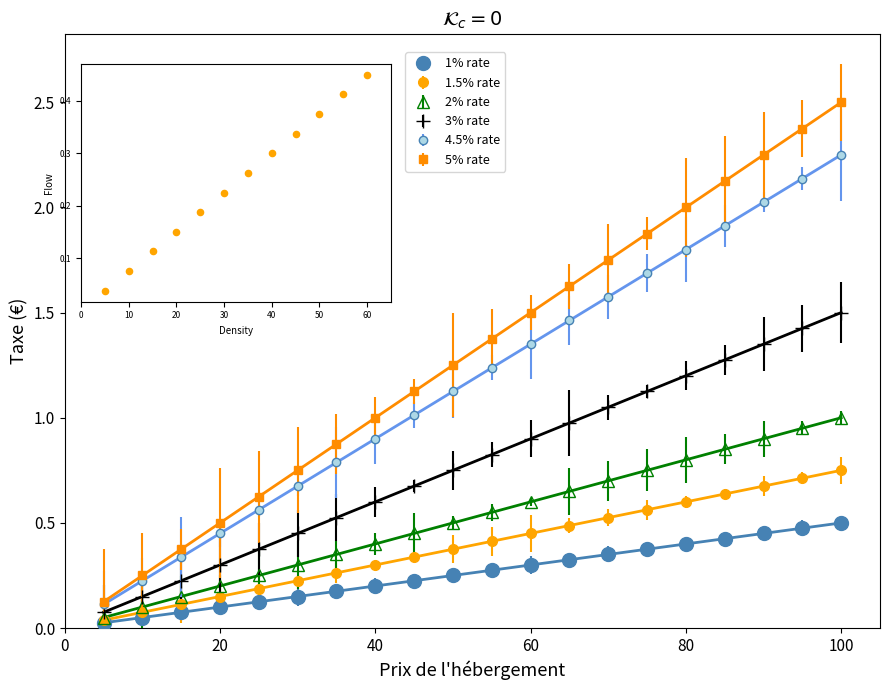

Which series reaches the minimum Y coordinate?

1% rate